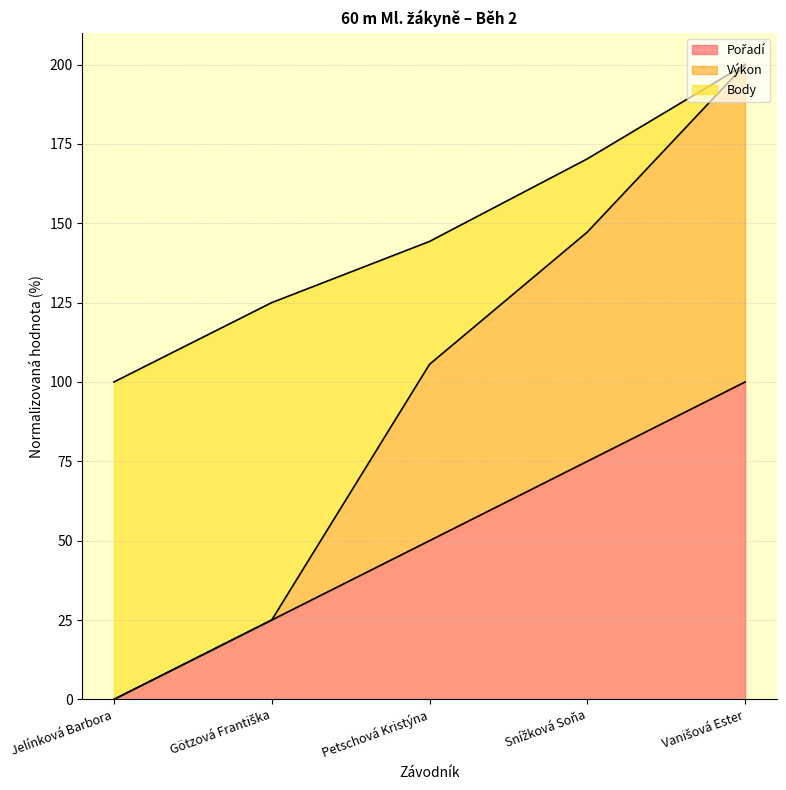

Which category has the highest value across all series?

Vanišová Ester